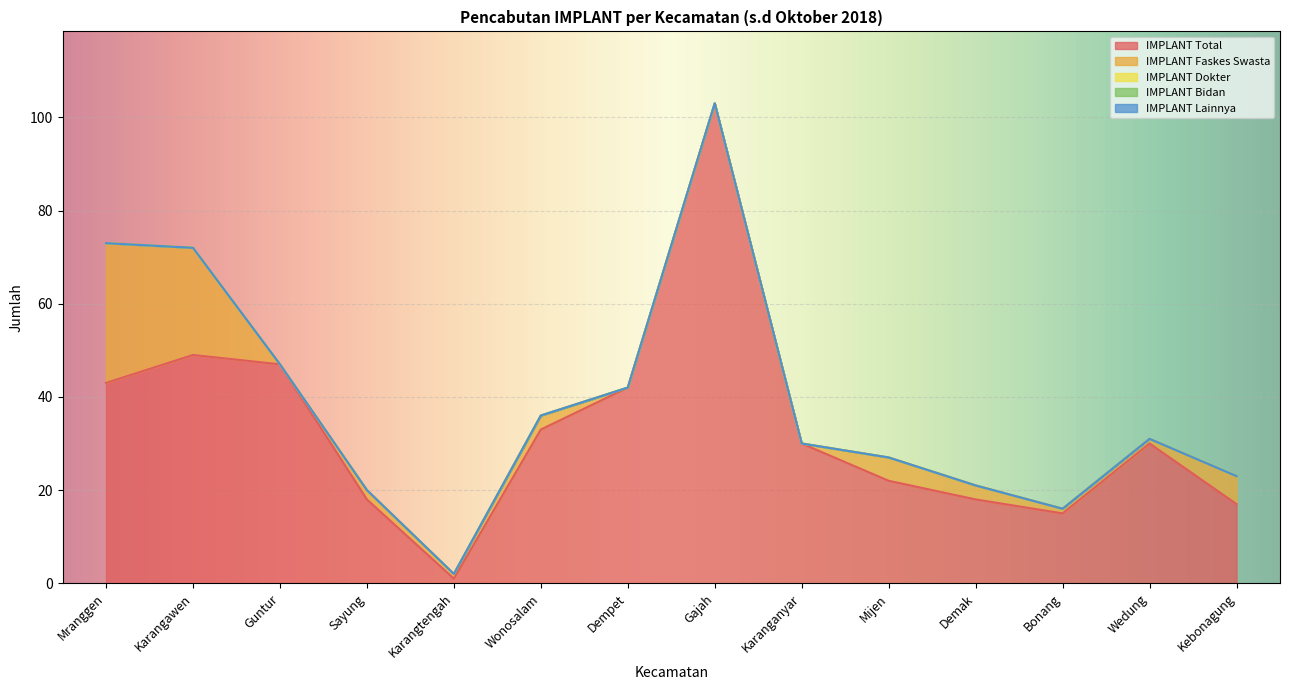

Count the number of data series in this chart.

5